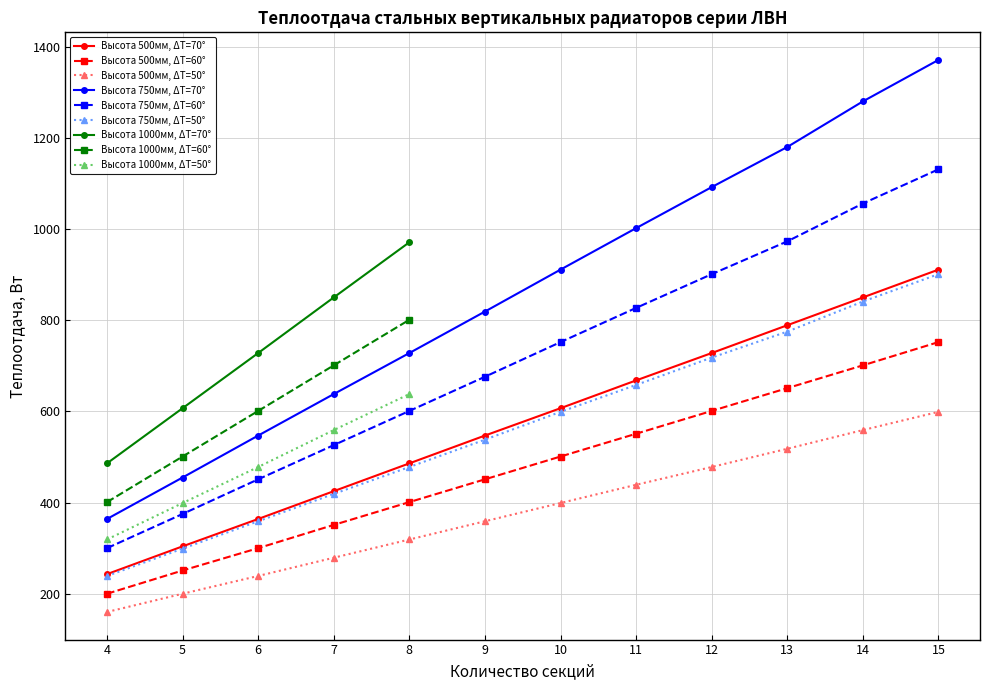

True or false: Теплоотдача ΔT=50° (Вт) has a value of 239 at 6.

True